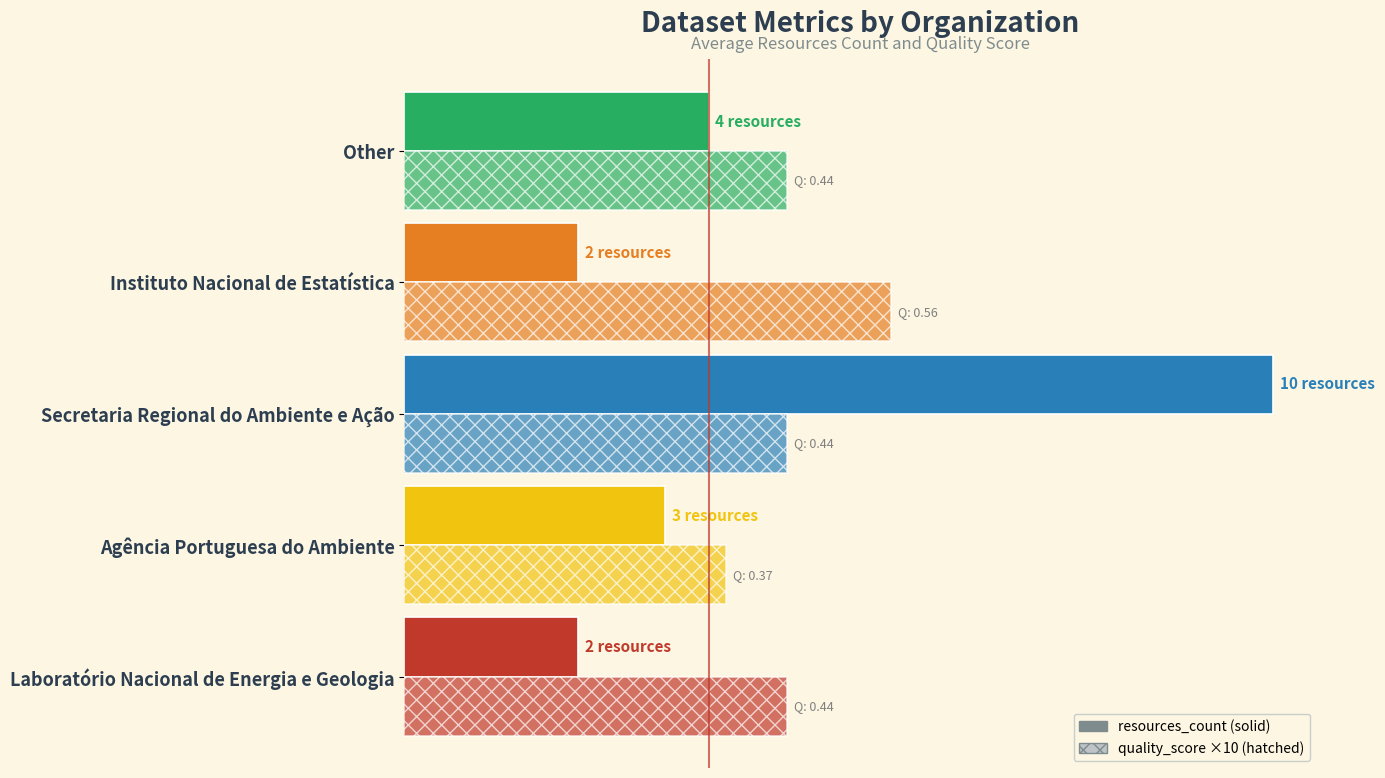

How many bars are there in total?

10